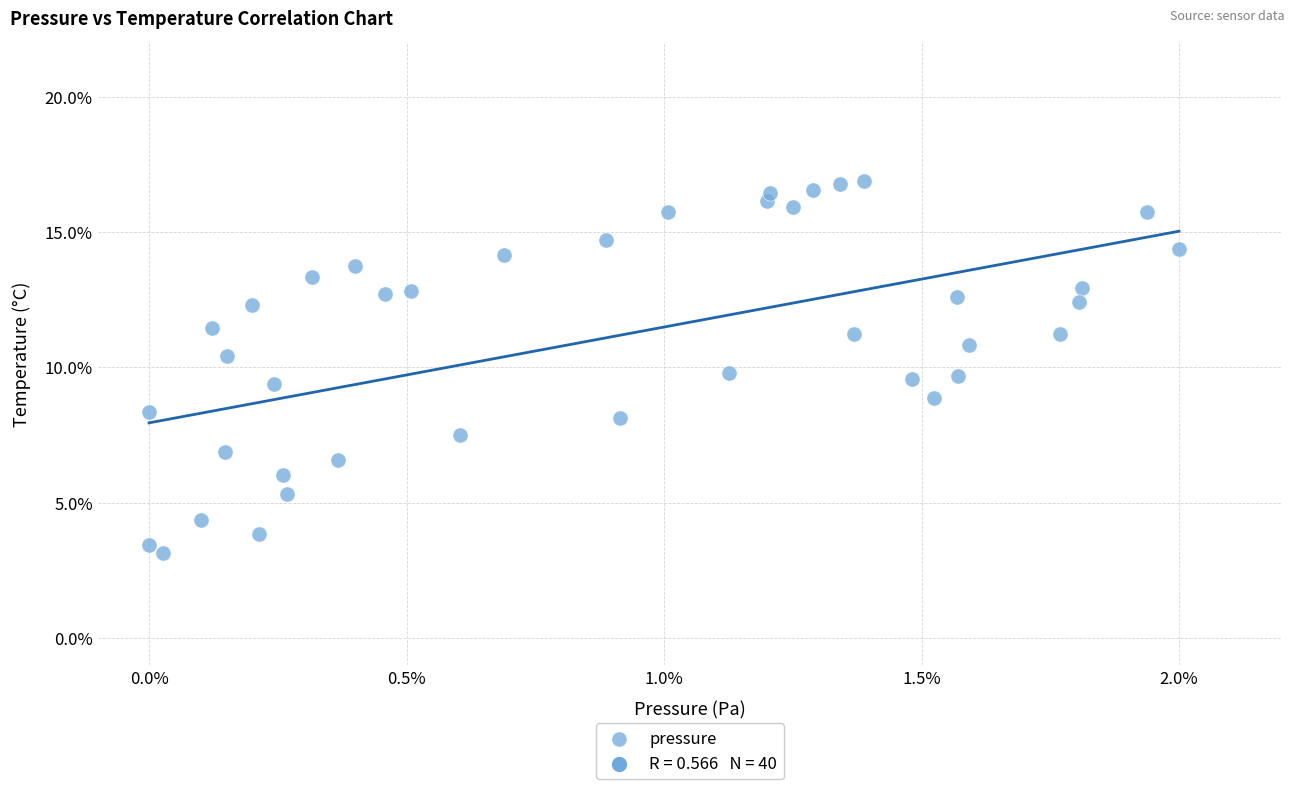

What is the range of X values (max minus min)?

2.0